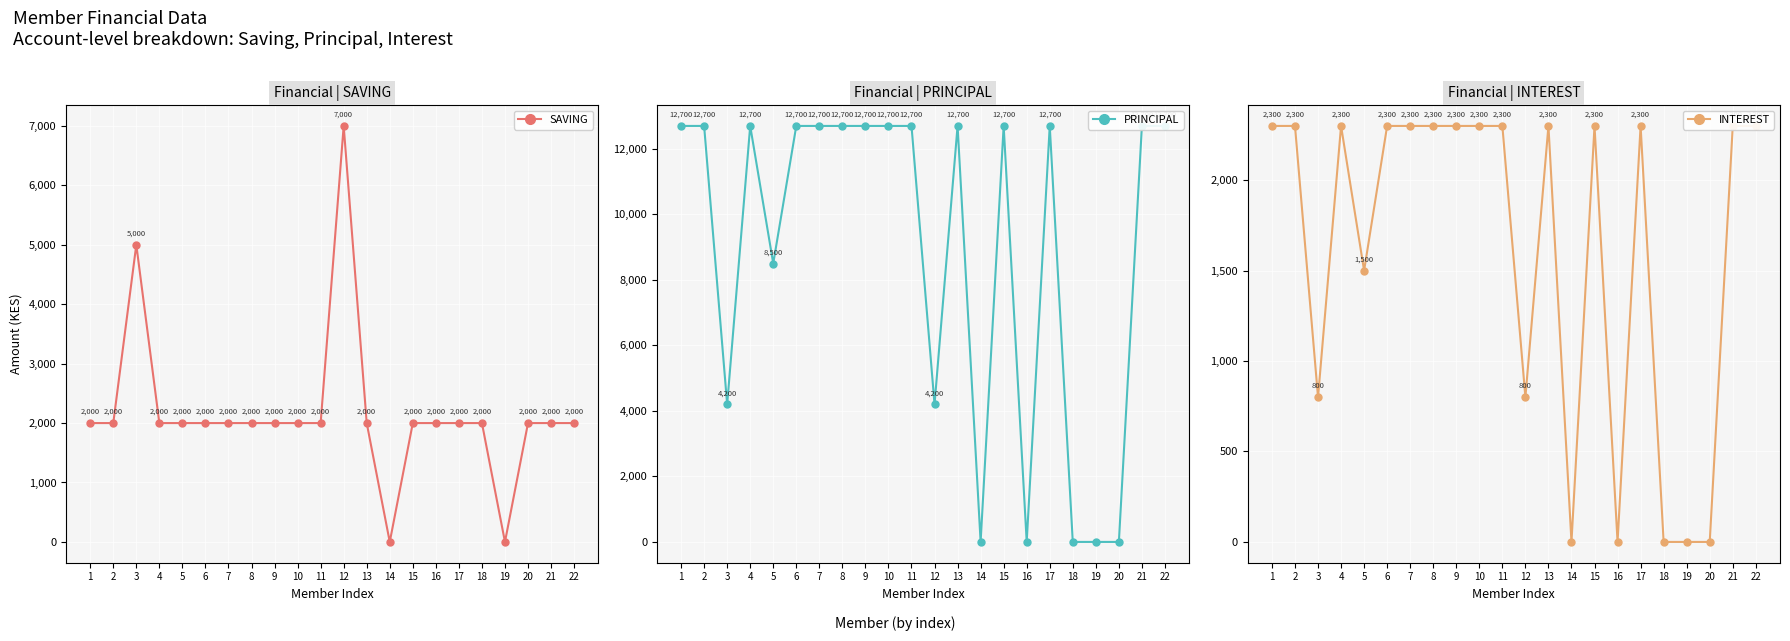

Reading right to left, transcribe all the data shown in this chart.

SAVING: 22=2000	21=2000	20=2000	19=0	18=2000	17=2000	16=2000	15=2000	14=0	13=2000	12=7000	11=2000	10=2000	9=2000	8=2000	7=2000	6=2000	5=2000	4=2000	3=5000	2=2000	1=2000
PRINCIPAL: 22=12700	21=12700	20=0	19=0	18=0	17=12700	16=0	15=12700	14=0	13=12700	12=4200	11=12700	10=12700	9=12700	8=12700	7=12700	6=12700	5=8500	4=12700	3=4200	2=12700	1=12700
INTEREST: 22=2300	21=2300	20=0	19=0	18=0	17=2300	16=0	15=2300	14=0	13=2300	12=800	11=2300	10=2300	9=2300	8=2300	7=2300	6=2300	5=1500	4=2300	3=800	2=2300	1=2300